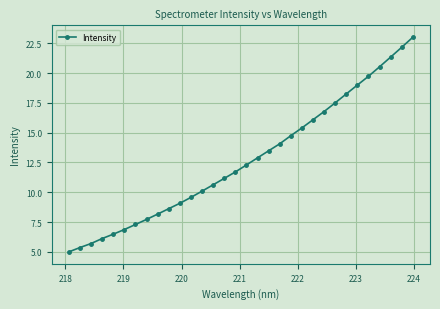

What is the difference between the maximum and minimum values?

18.0